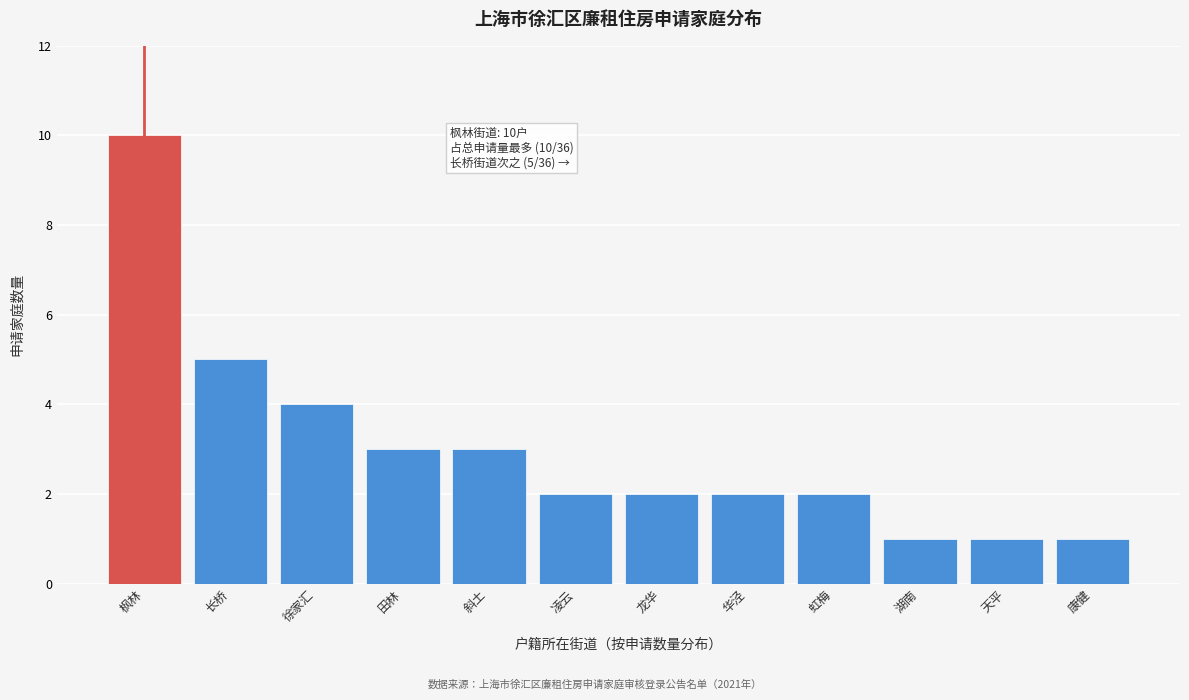

Reading left to right, list all the values displayed in this chart.

10	5	4	3	3	2	2	2	2	1	1	1